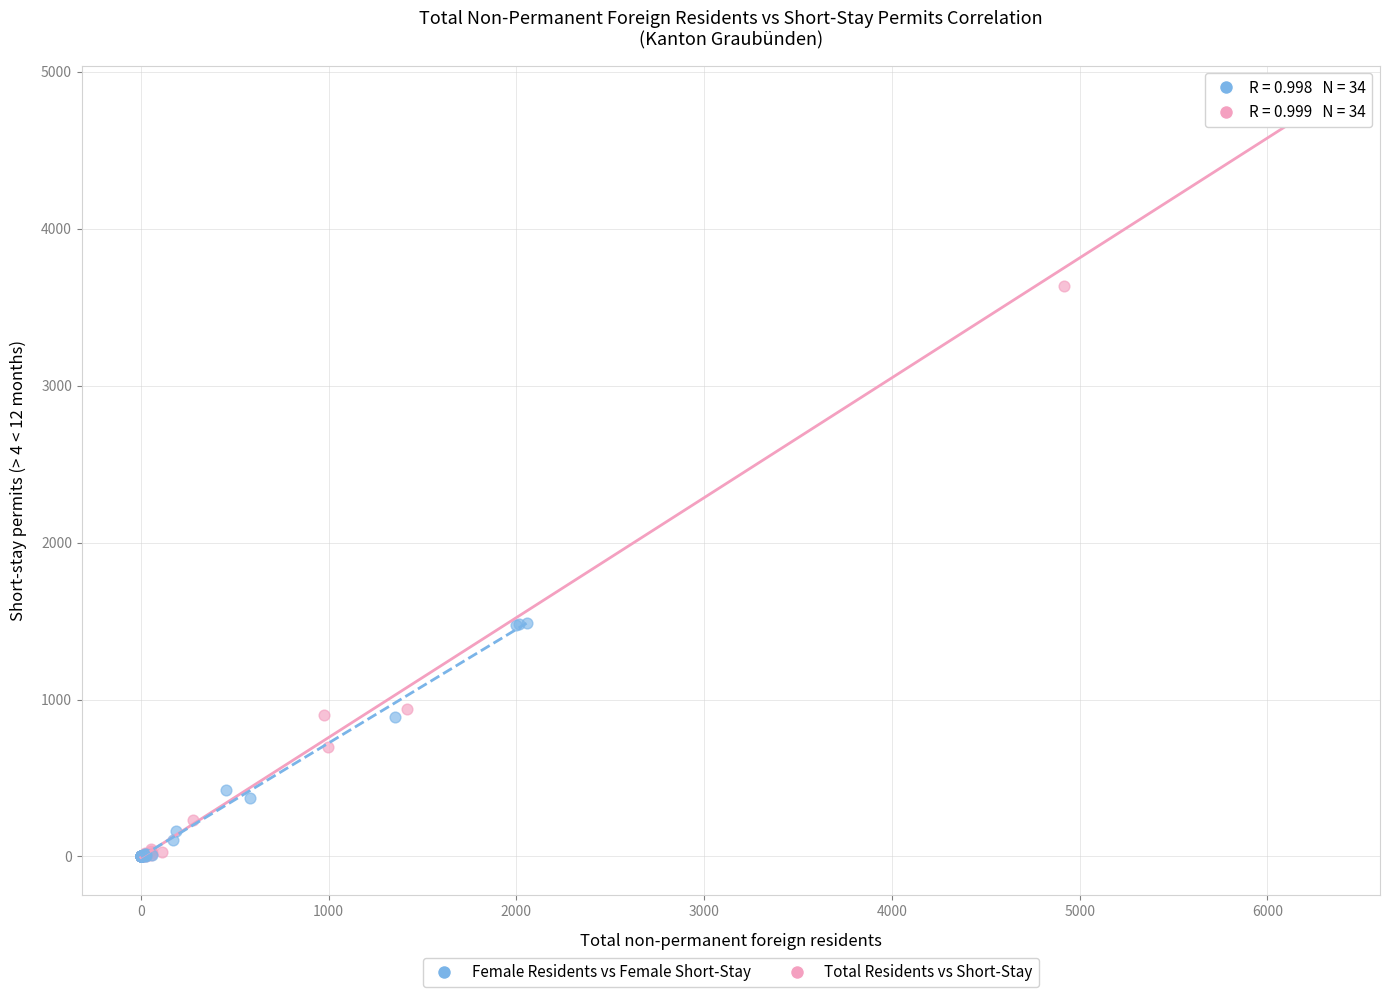

Which series has the largest Y range (max minus min)?

Total Residents vs Short-Stay